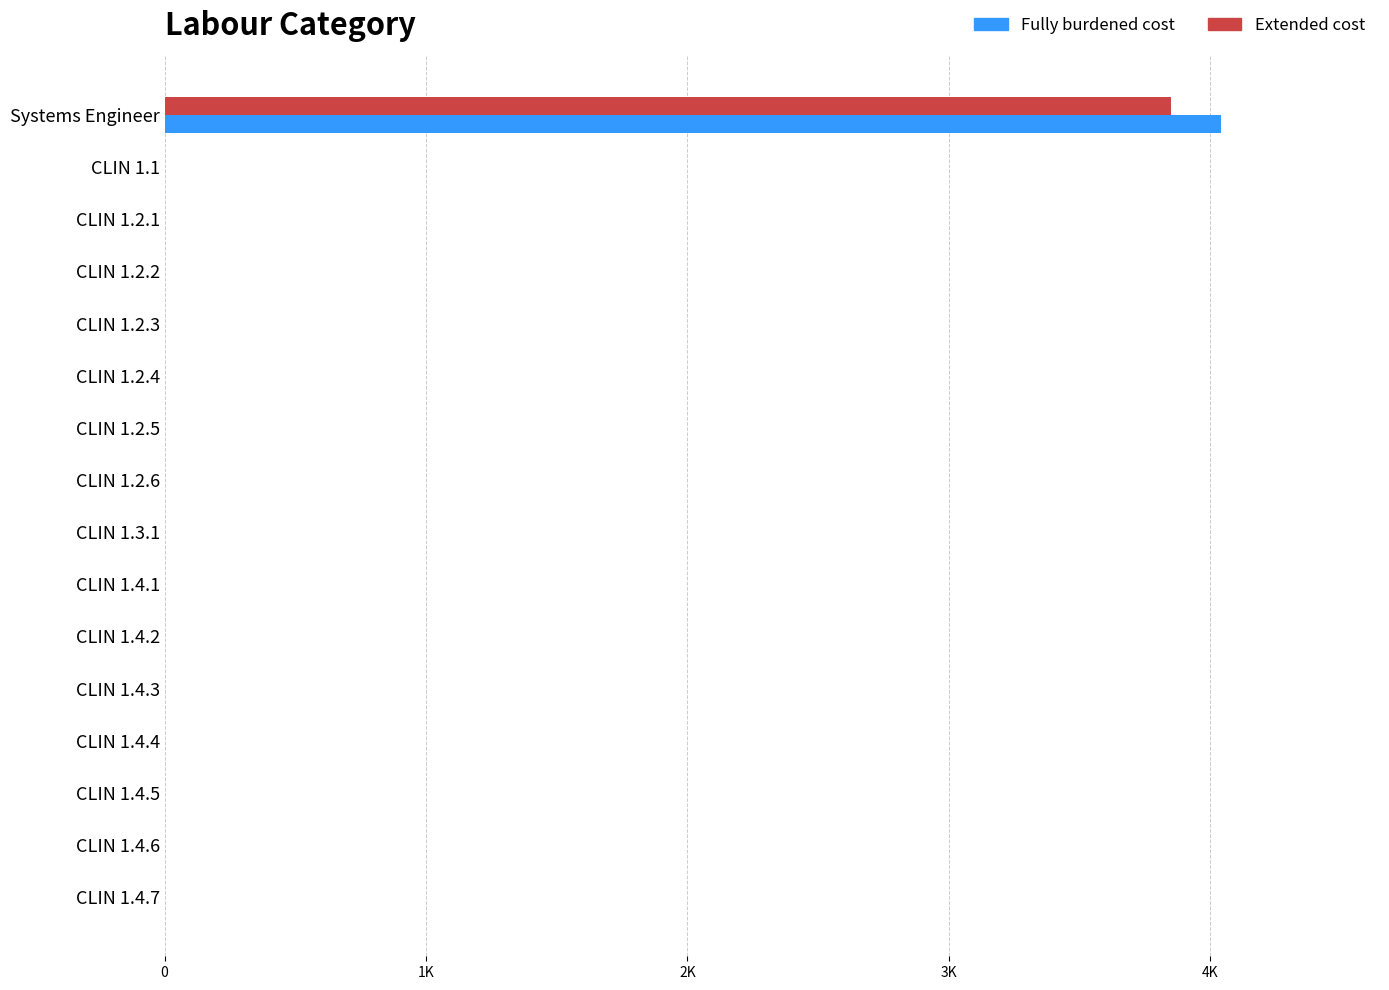

Reading left to right, extract all data points from this chart.

Fully burdened cost: 4042.5	0.0	0.0	0.0	0.0	0.0	0.0	0.0	0.0	0.0	0.0	0.0	0.0	0.0	0.0	0.0
Extended cost: 3850.0	0.0	0.0	0.0	0.0	0.0	0.0	0.0	0.0	0.0	0.0	0.0	0.0	0.0	0.0	0.0